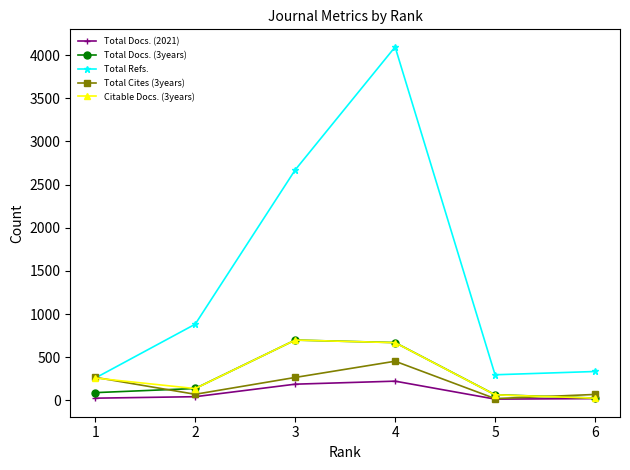

True or false: Total Docs. (2021) and Total Refs. cross at least once.

False